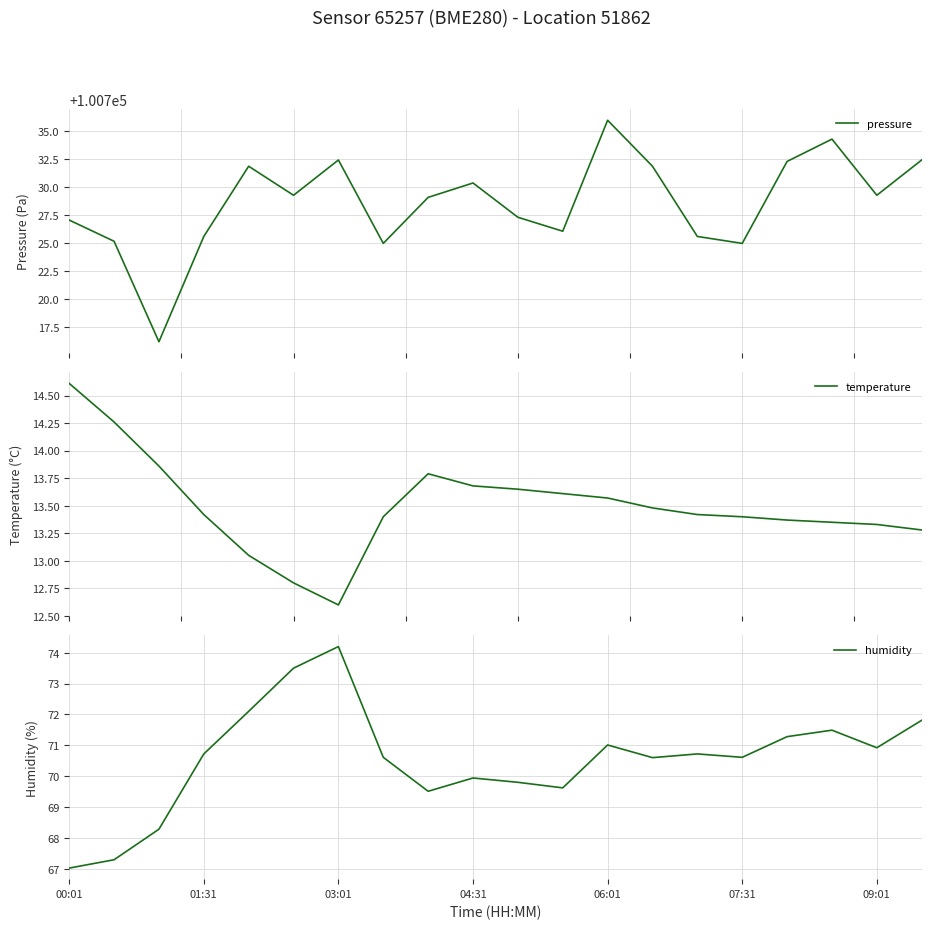

At which label does humidity first exceed 70?

01:31